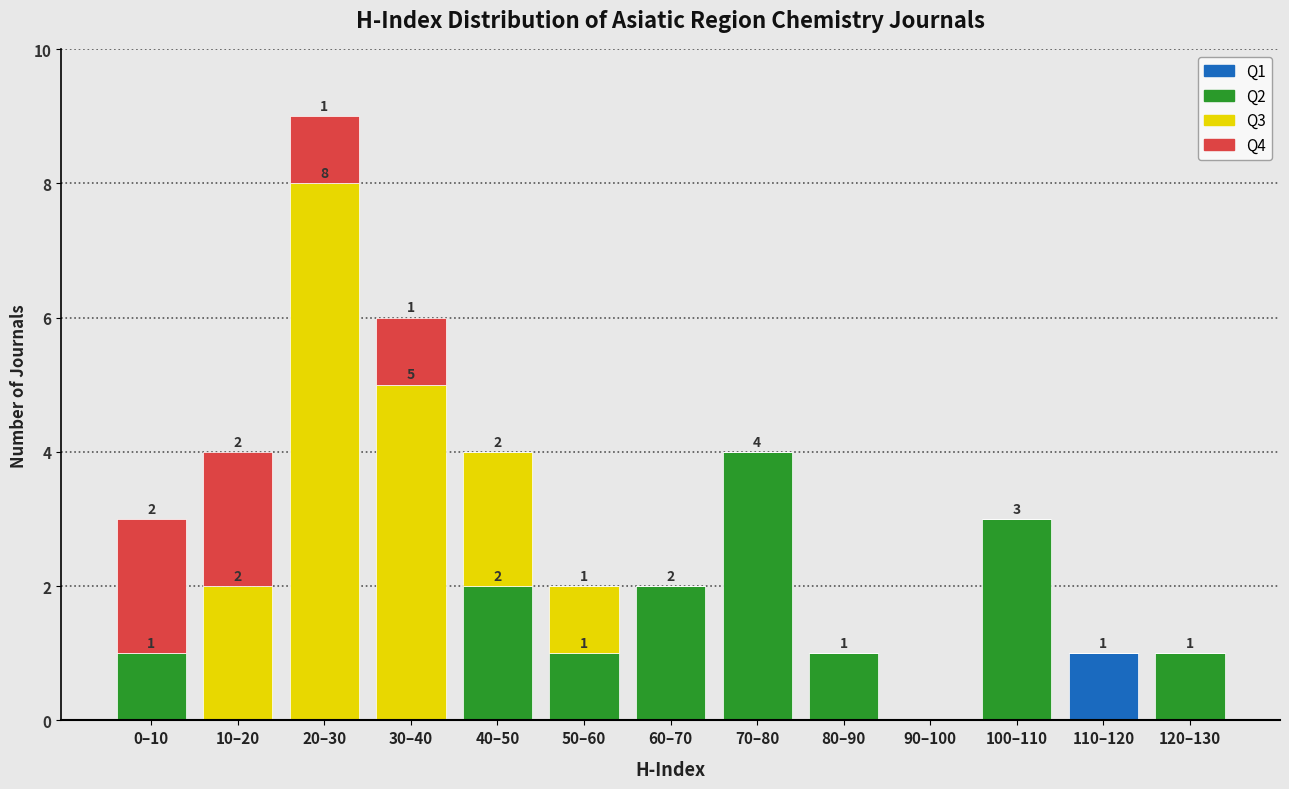

Which category has the highest value in the Q1 series?

110–120